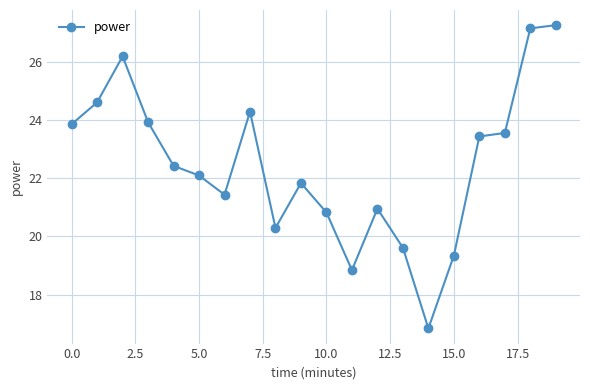

What is the minimum value shown in the chart?

16.8